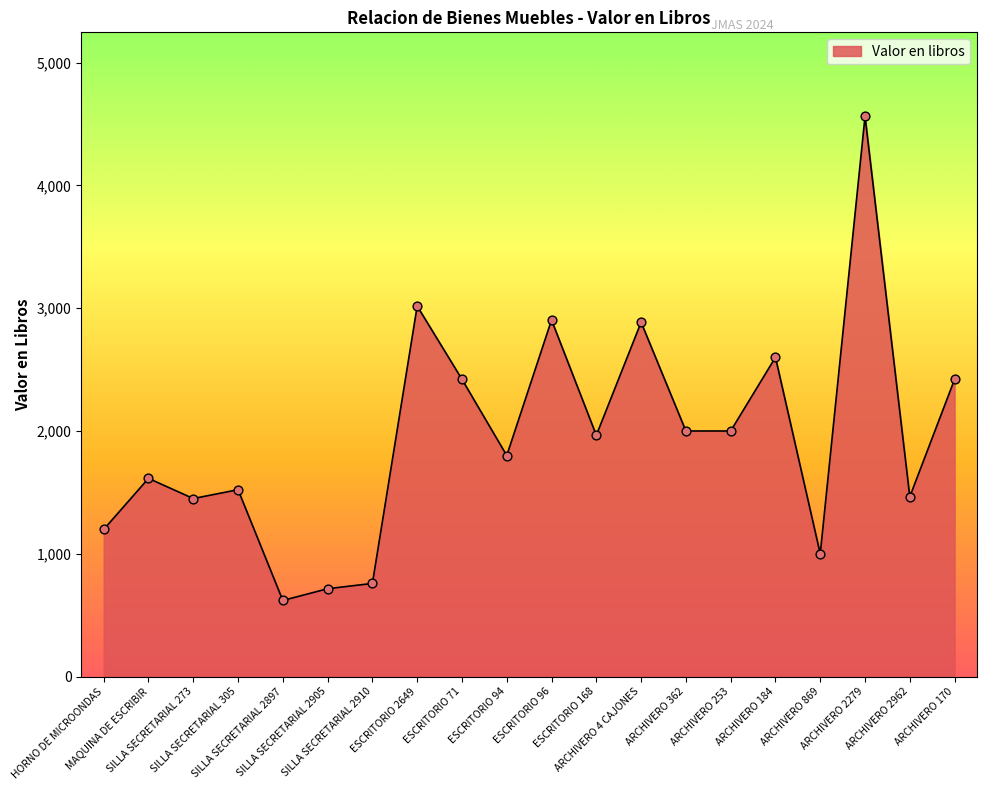

What is the change in value from ESCRITORIO 168 to ARCHIVERO 2279?

+2596.8